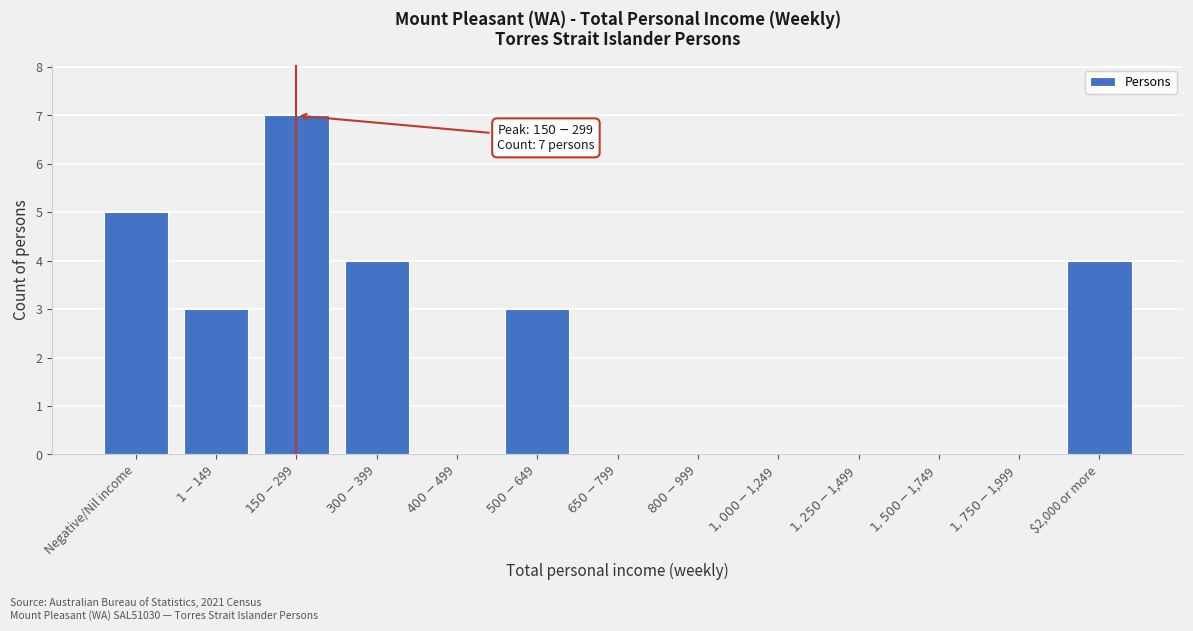

What is the sum of all values?

26